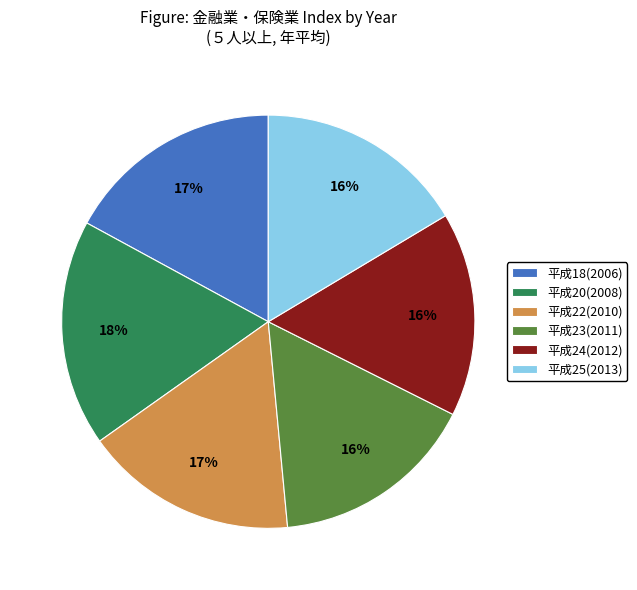

To the nearest percent, what portion does 平成22(2010) represent?

17%